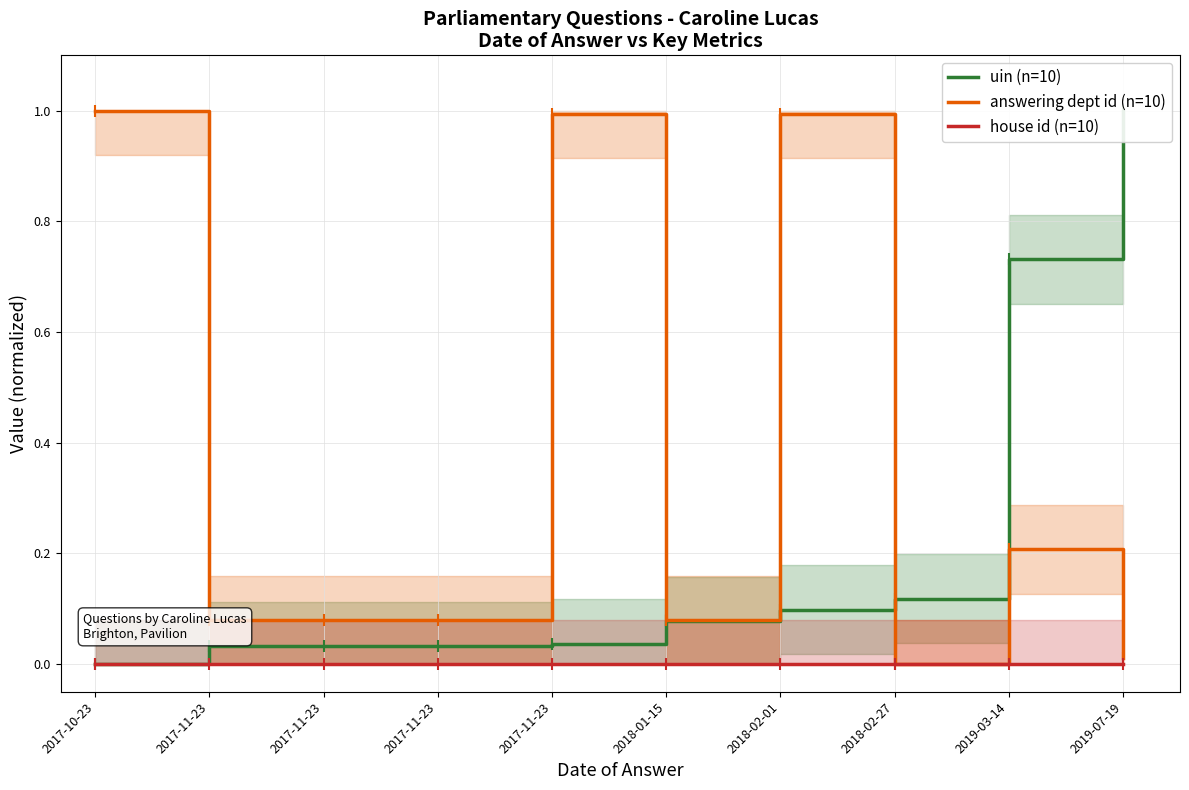

Where is uin (n=10) nearest to the value 0?

2017-10-23